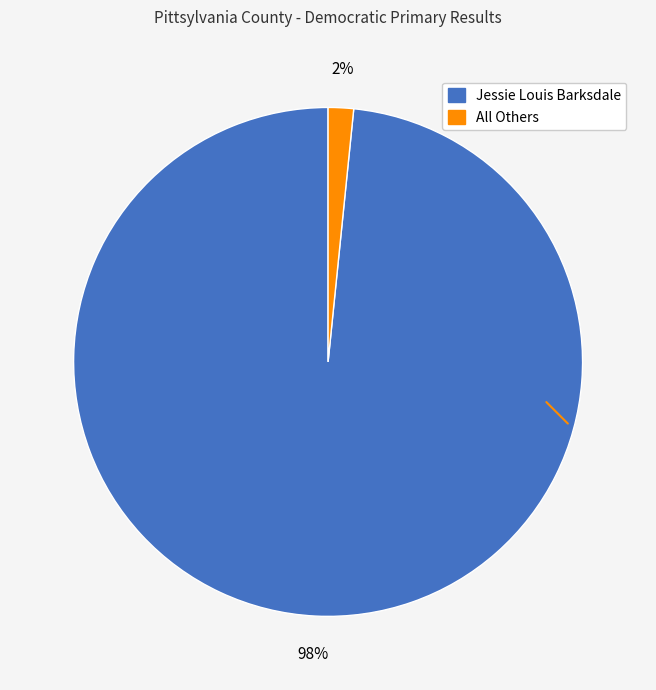

Is there a majority slice in this chart?

Yes